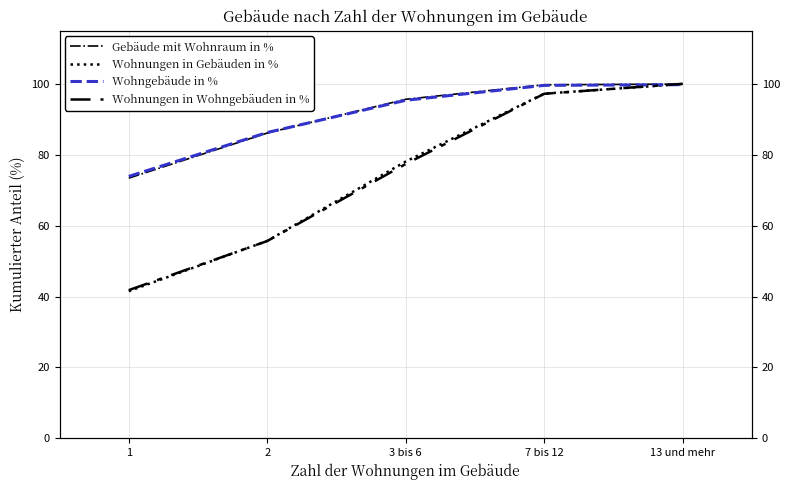

How many values in the Wohngebäude in % series are below 95?

2